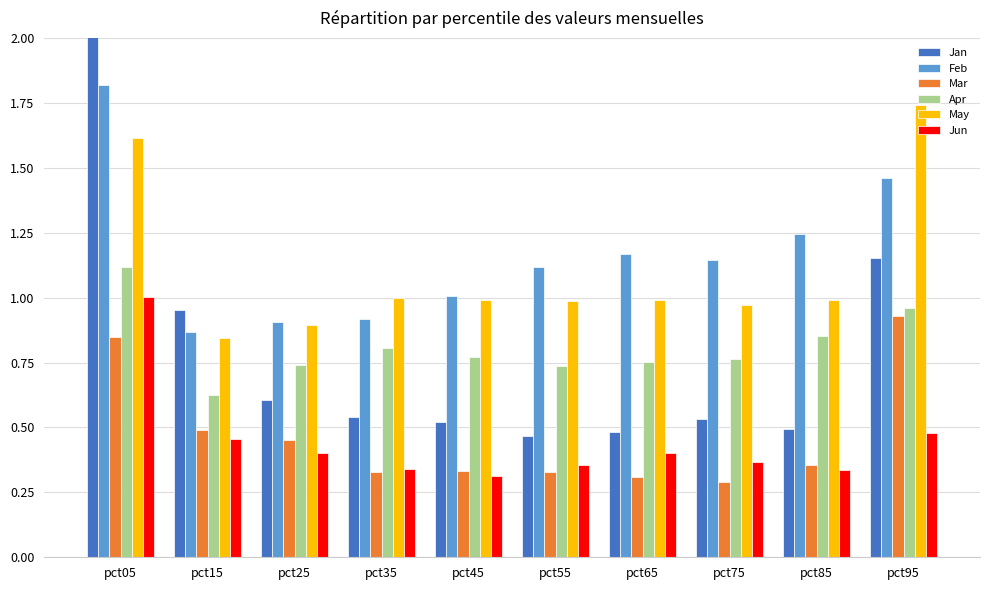

Which category has the highest value in the Feb series?

pct05